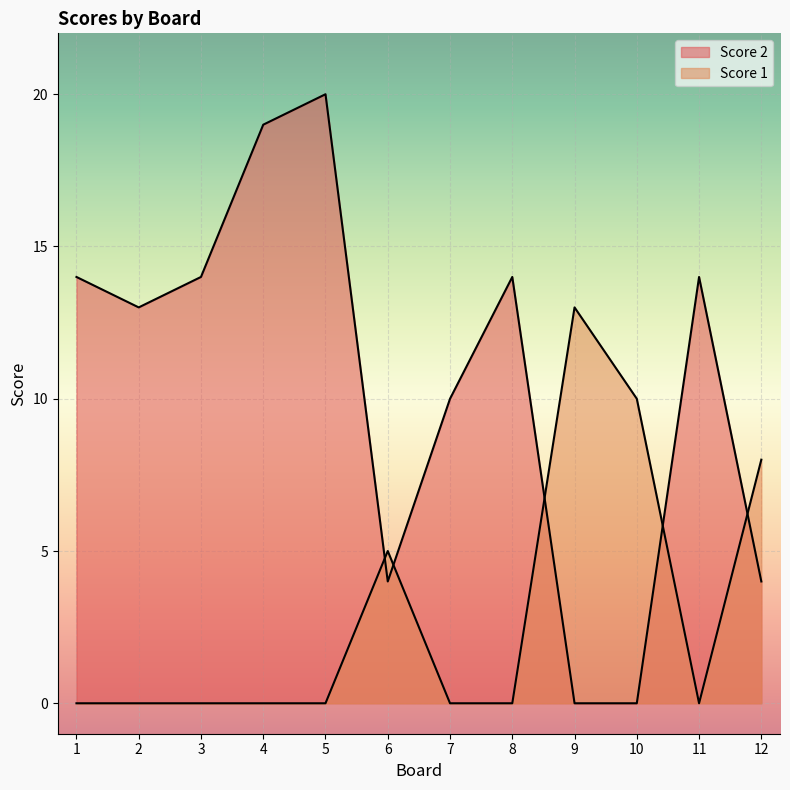

Count the number of categories in the chart.

12